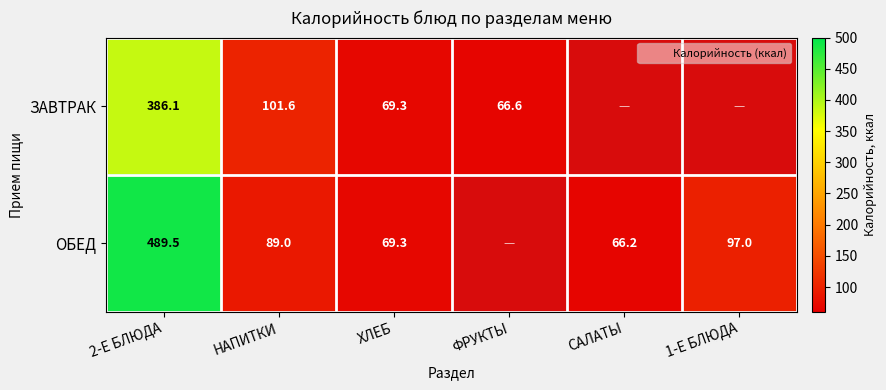

What is the total value across all series at 2-Е БЛЮДА?

875.6